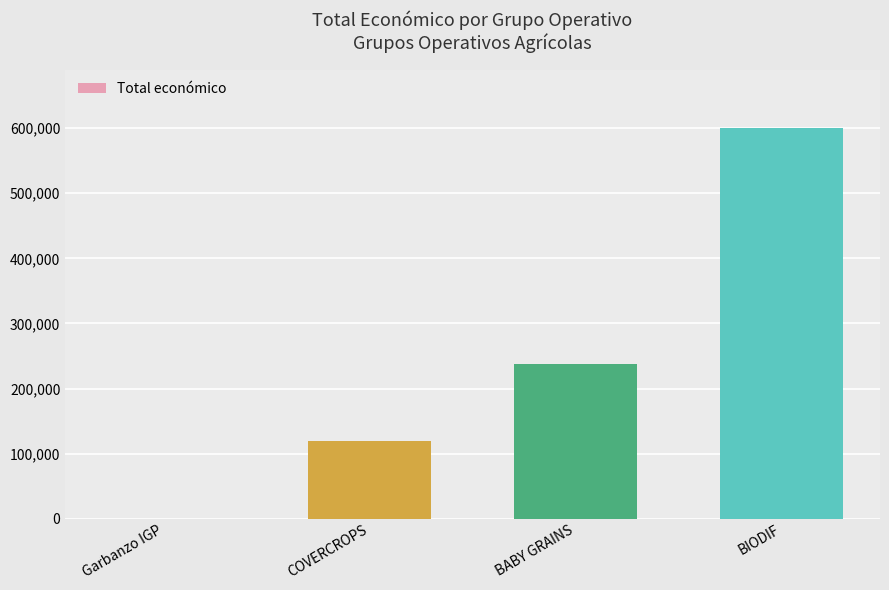

Where is the data nearest to the value 299963?

BABY GRAINS